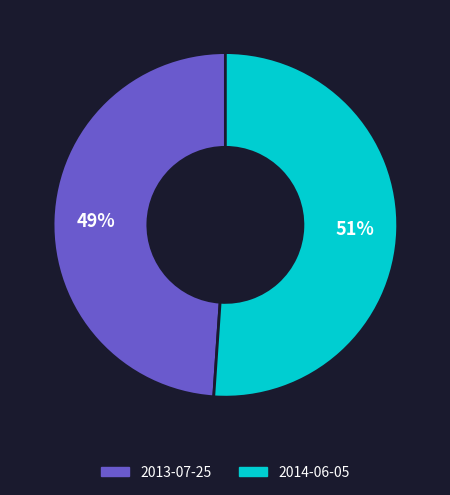

To the nearest percent, what is the average slice percentage?

50%